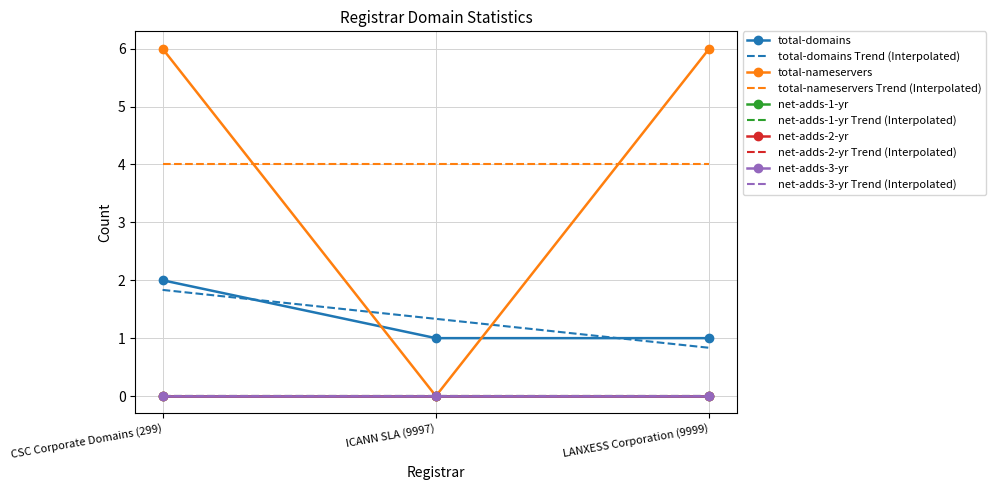

Count the number of data series in this chart.

5